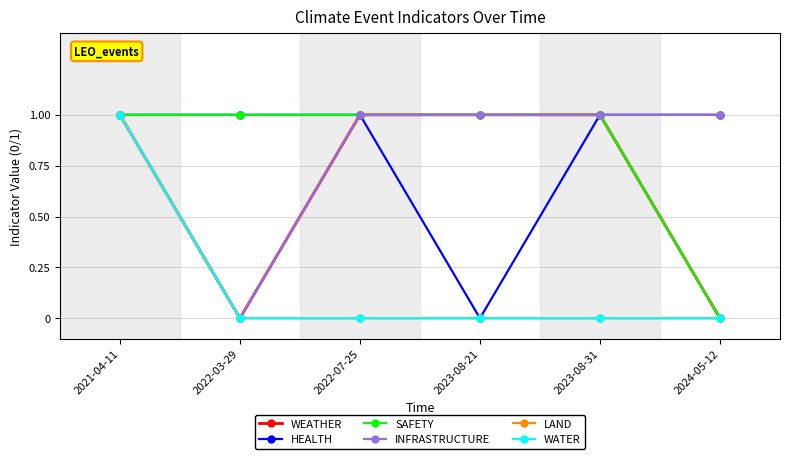

Does the chart have visible grid lines?

Yes